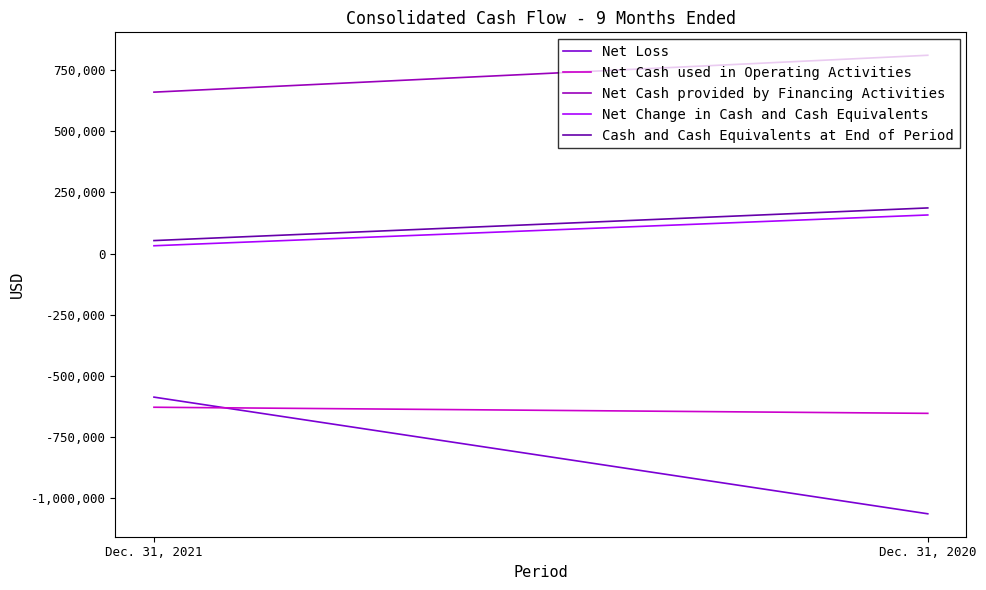

At which category is the sum across all series the highest?

Dec. 31, 2021